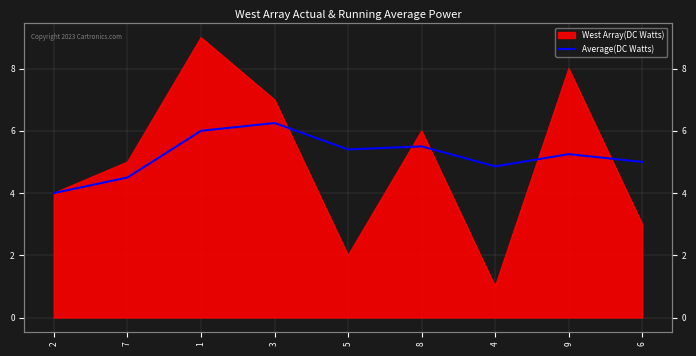

Reading right to left, what are all the values shown in this chart?

6=5.0	9=5.2	4=4.9	8=5.5	5=5.4	3=6.2	1=6.0	7=4.5	2=4.0